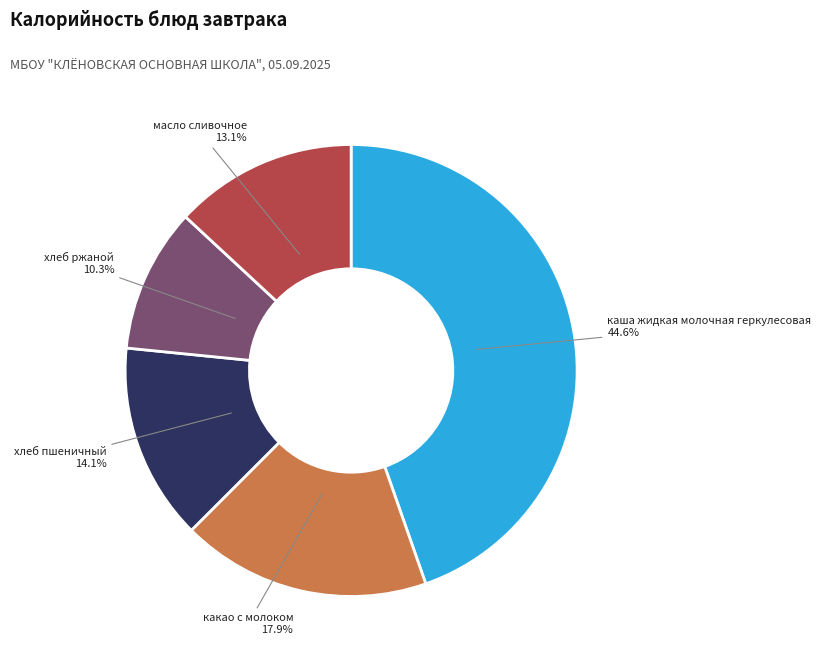

Rank the categories by value from lowest to highest.

хлеб ржаной, масло сливочное, хлеб пшеничный, какао с молоком, каша жидкая молочная геркулесовая